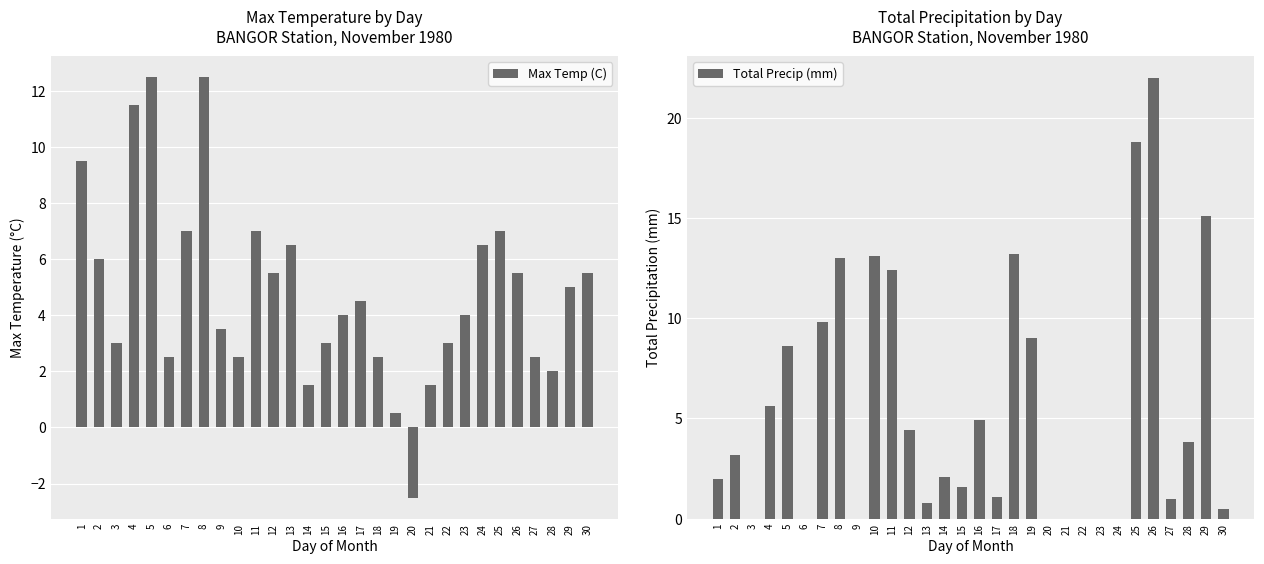

How many values in Max Temp (C) are above zero?

29